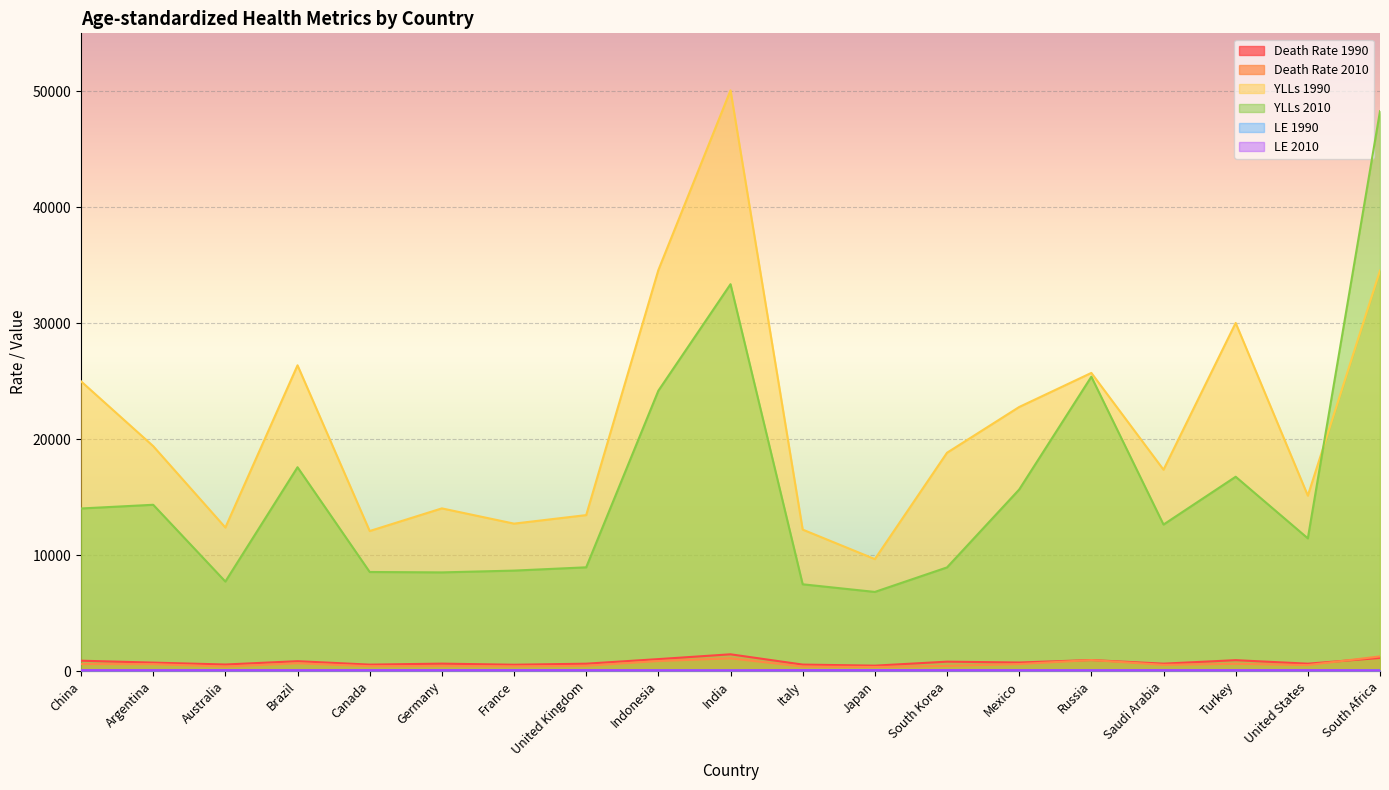

How many data points in YLLs 1990 are above 18830?

9